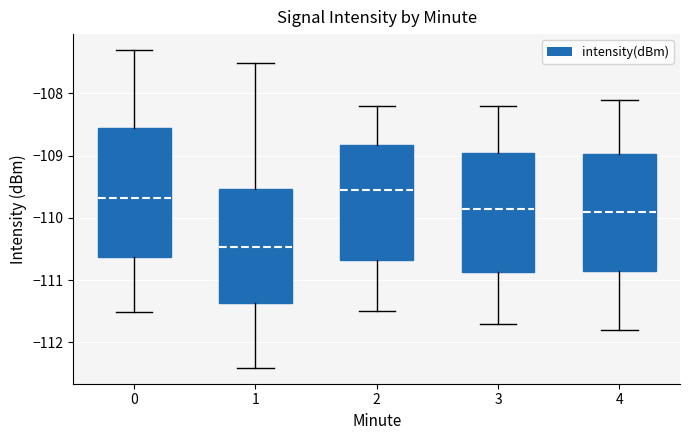

Where does the median line of the box at x = 3 sit on the y-axis? The values are not printed on the chart, so give them approximately, as read against the axis.

-109.8